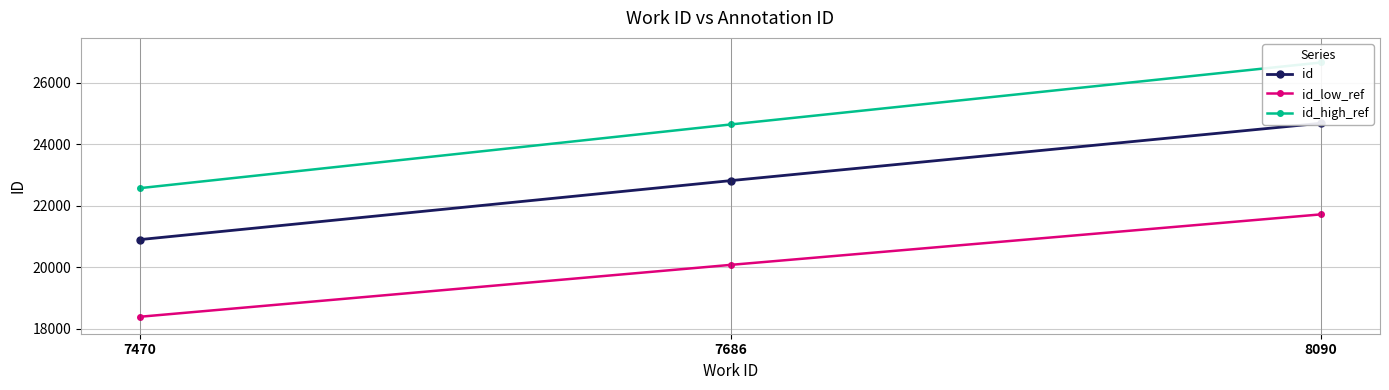

List the series in order of their peak value, lowest first.

id_low_ref, id, id_high_ref